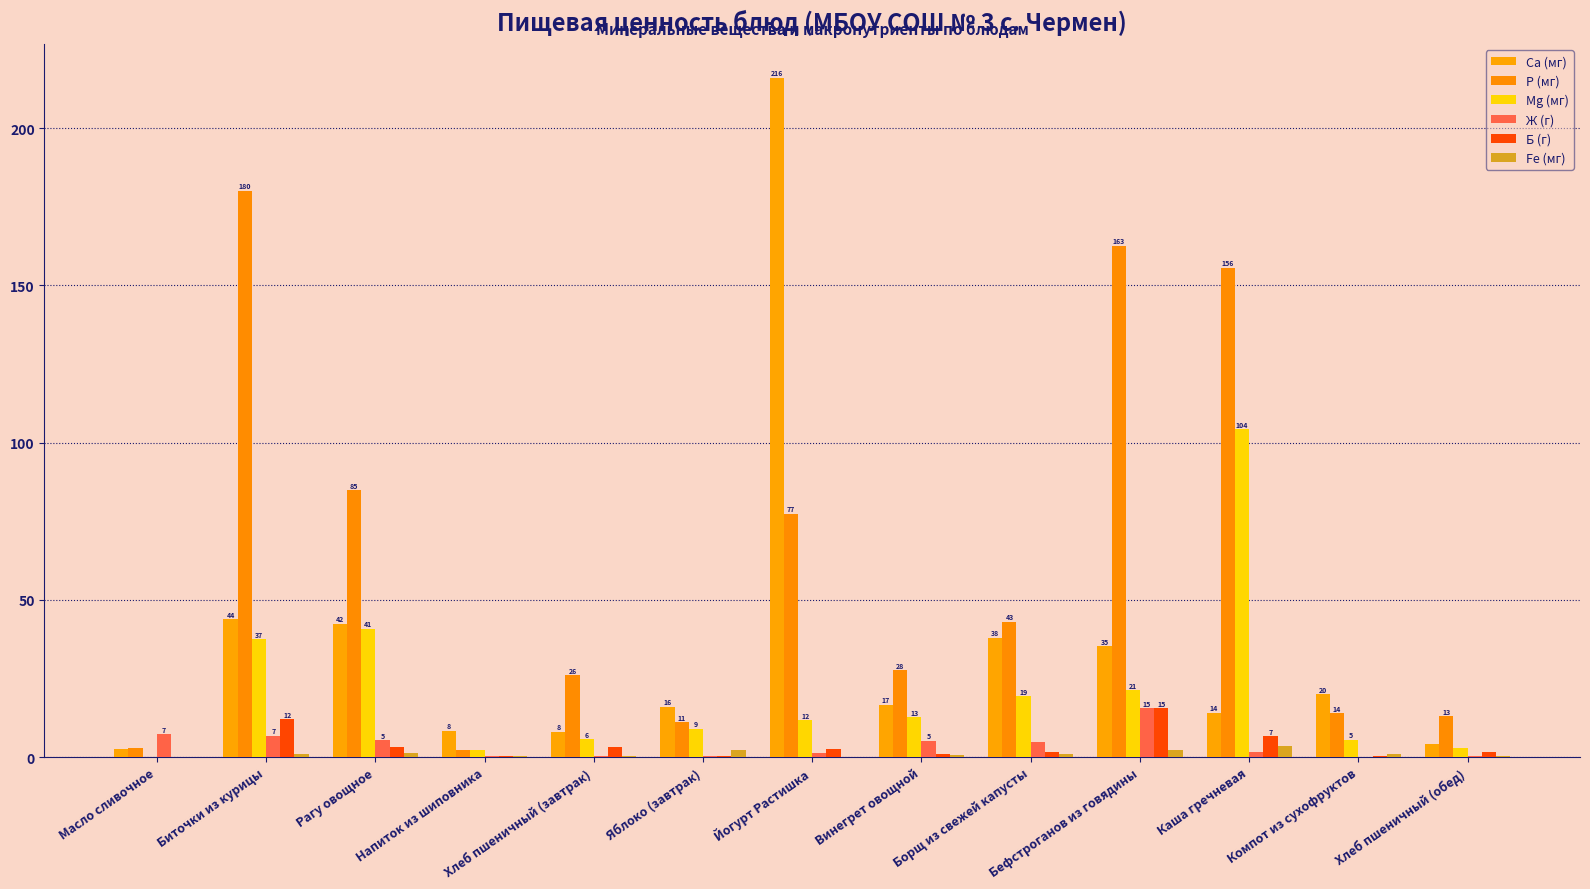

What is the difference between the highest and lowest values at Бефстроганов из говядины?

160.5